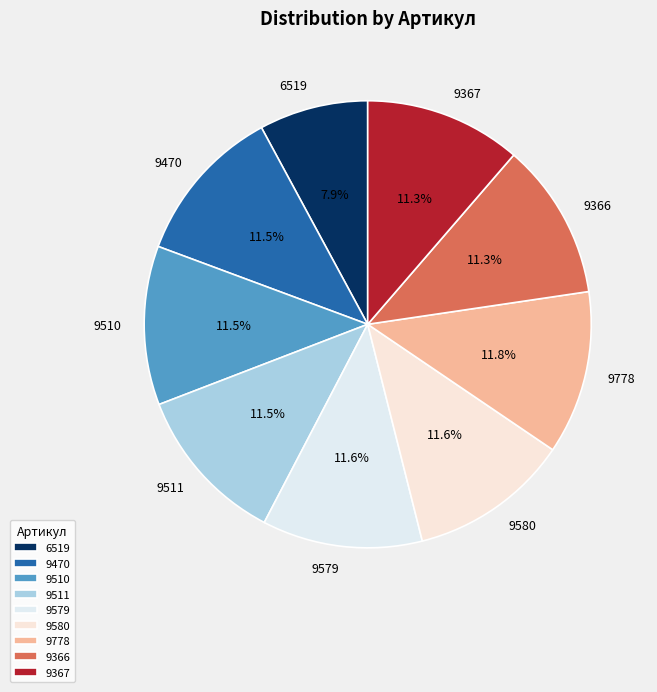

What percentage do 9579 and 9580 together represent?

23.2%